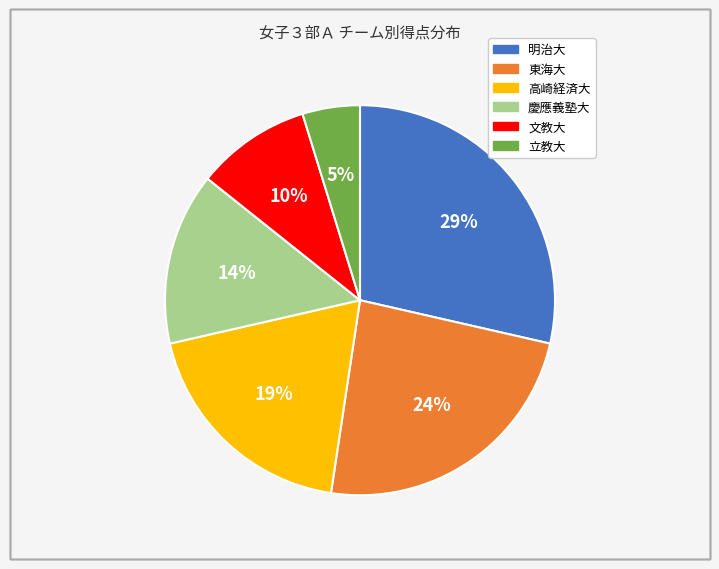

Do 明治大 and 慶應義塾大 together represent more than half of the pie?

No